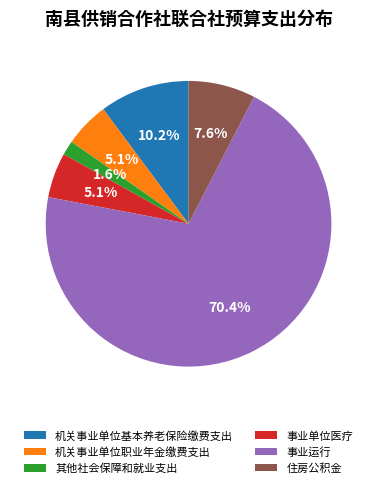

To the nearest percent, what portion does 事业单位医疗 represent?

5%